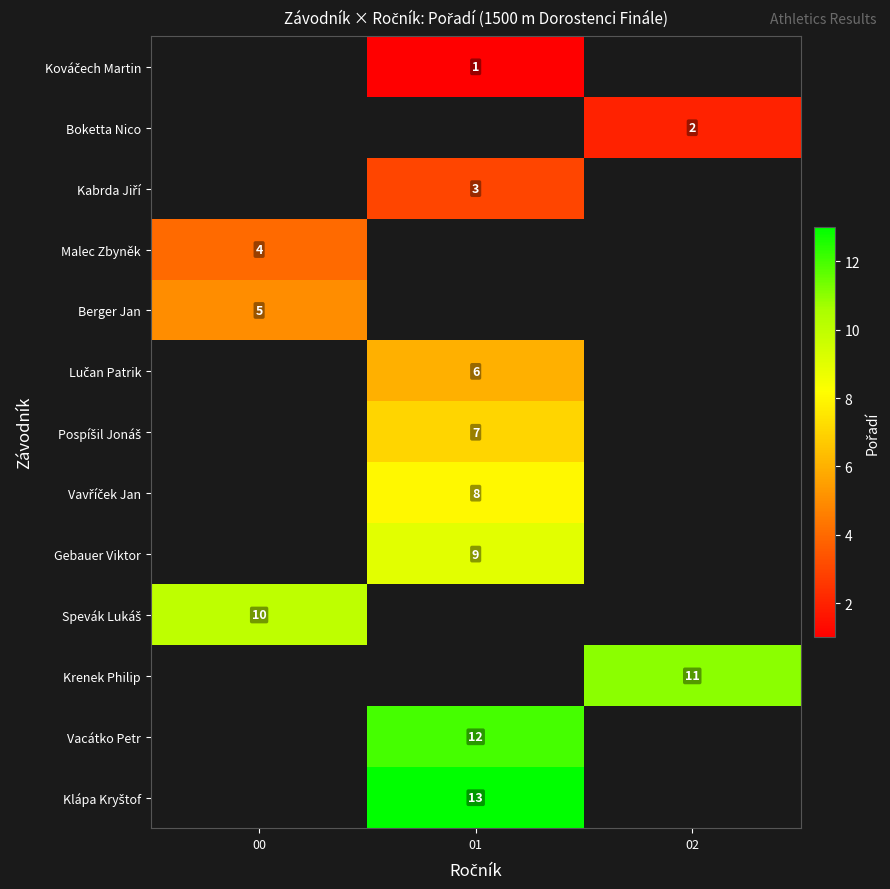

True or false: Berger Jan has a value of 2 at 00.

False